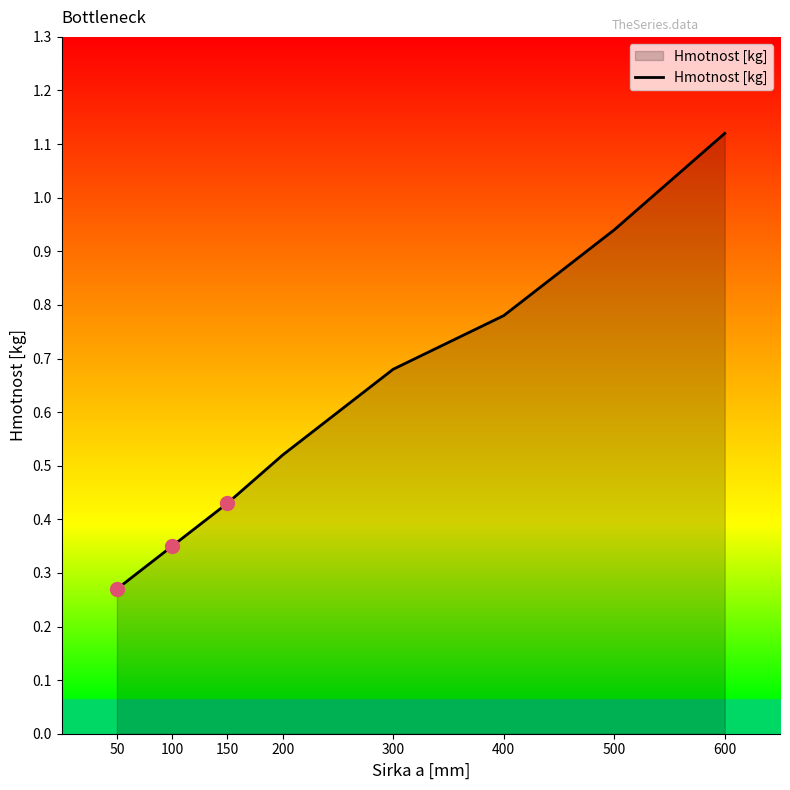

The chart shows a value of 0.1 at 150. True or false?

False